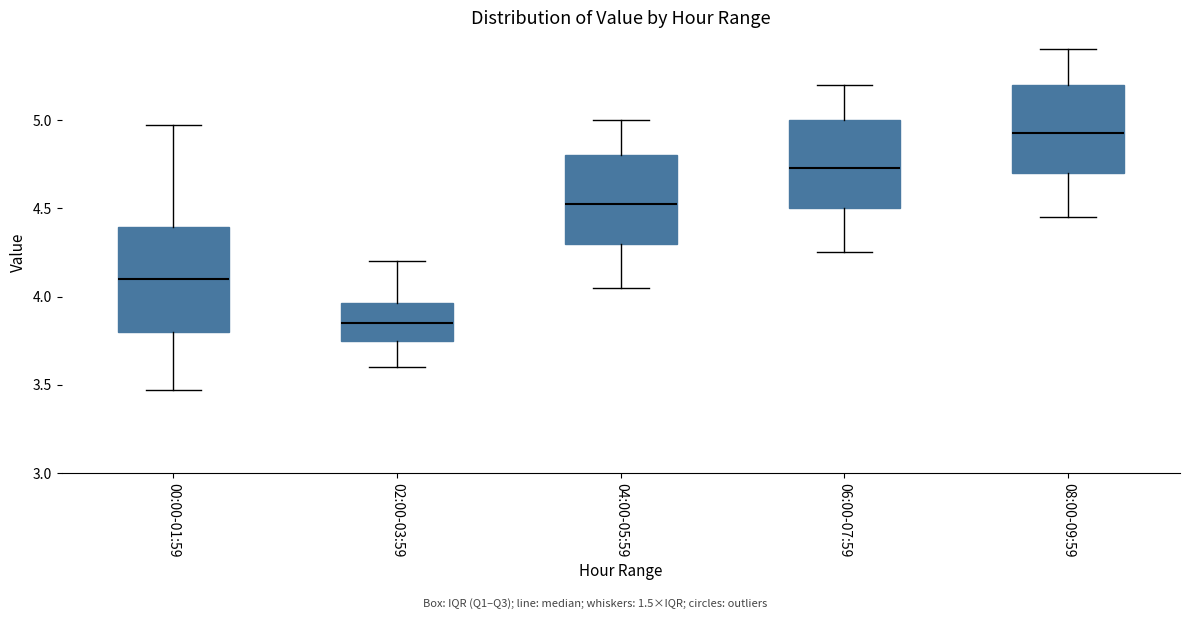

Reading left to right, read every box against the y-axis: the position of its median line, the range the box covers, and the ends of its whiskers. The values are not printed on the chart, so give them approximately, as read against the axis.

00:00-01:59: median 4.10, box 3.80 to 4.40, whiskers 3.45 to 4.95
02:00-03:59: median 3.85, box 3.75 to 3.95, whiskers 3.60 to 4.20
04:00-05:59: median 4.55, box 4.30 to 4.80, whiskers 4.05 to 5.00
06:00-07:59: median 4.75, box 4.50 to 5.00, whiskers 4.25 to 5.20
08:00-09:59: median 4.95, box 4.70 to 5.20, whiskers 4.45 to 5.40